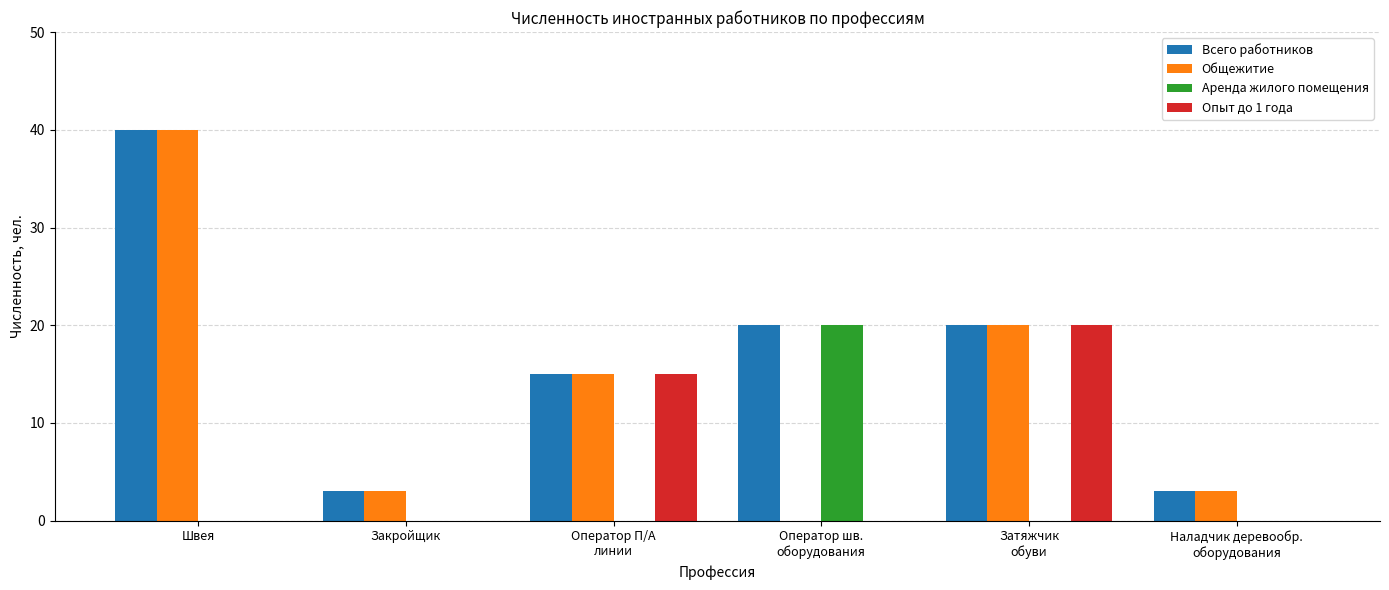

Reading right to left, transcribe all the data shown in this chart.

Всего работников: Наладчик деревообр.
оборудования=3	Затяжчик
обуви=20	Оператор шв.
оборудования=20	Оператор П/А
линии=15	Закройщик=3	Швея=40
Общежитие: Наладчик деревообр.
оборудования=3	Затяжчик
обуви=20	Оператор шв.
оборудования=0	Оператор П/А
линии=15	Закройщик=3	Швея=40
Аренда жилого помещения: Наладчик деревообр.
оборудования=0	Затяжчик
обуви=0	Оператор шв.
оборудования=20	Оператор П/А
линии=0	Закройщик=0	Швея=0
Опыт до 1 года: Наладчик деревообр.
оборудования=0	Затяжчик
обуви=20	Оператор шв.
оборудования=0	Оператор П/А
линии=15	Закройщик=0	Швея=0